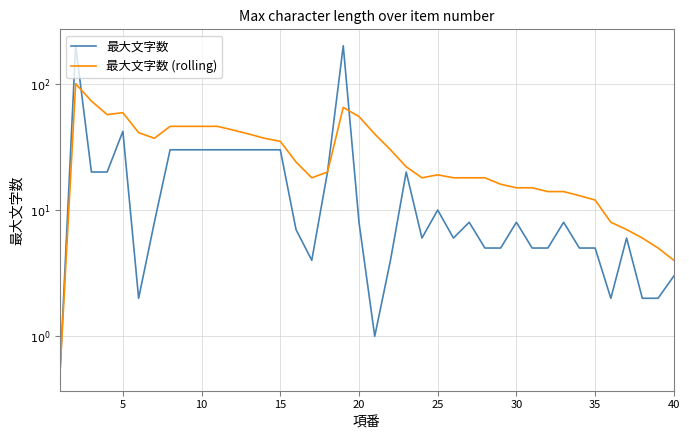

What is the average value of the 最大文字数 (rolling) series?

30.0